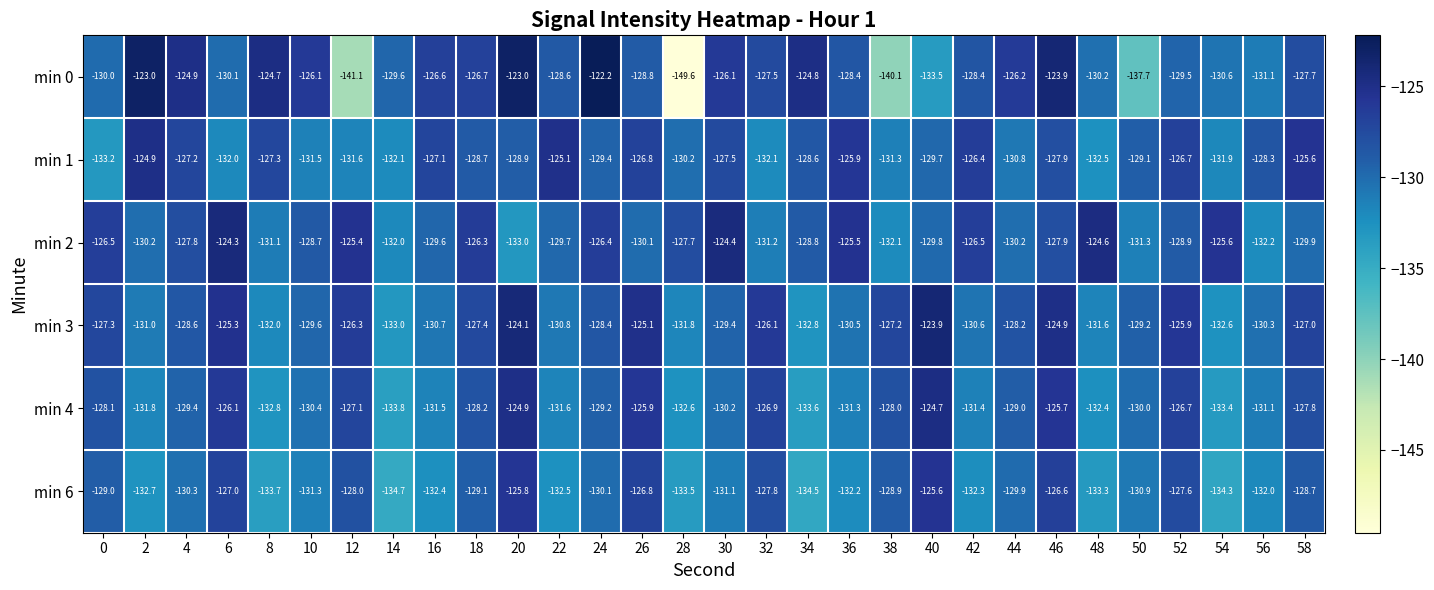

Which series has the widest spread of values?

min 0